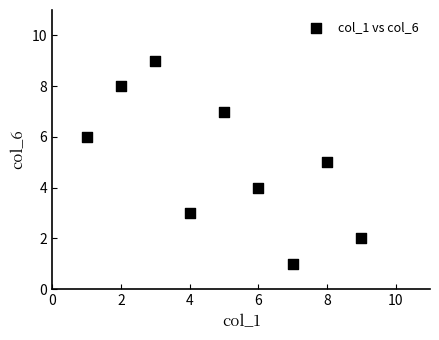

What is the average Y value?

5